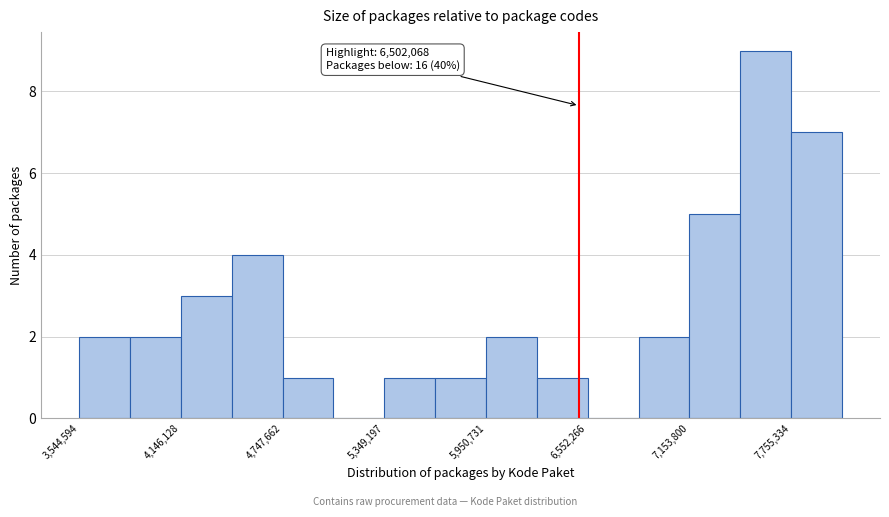

Around what value on the x-axis is the tallest bar? Give the approximate position of its centre, as read against the axis.

7600000